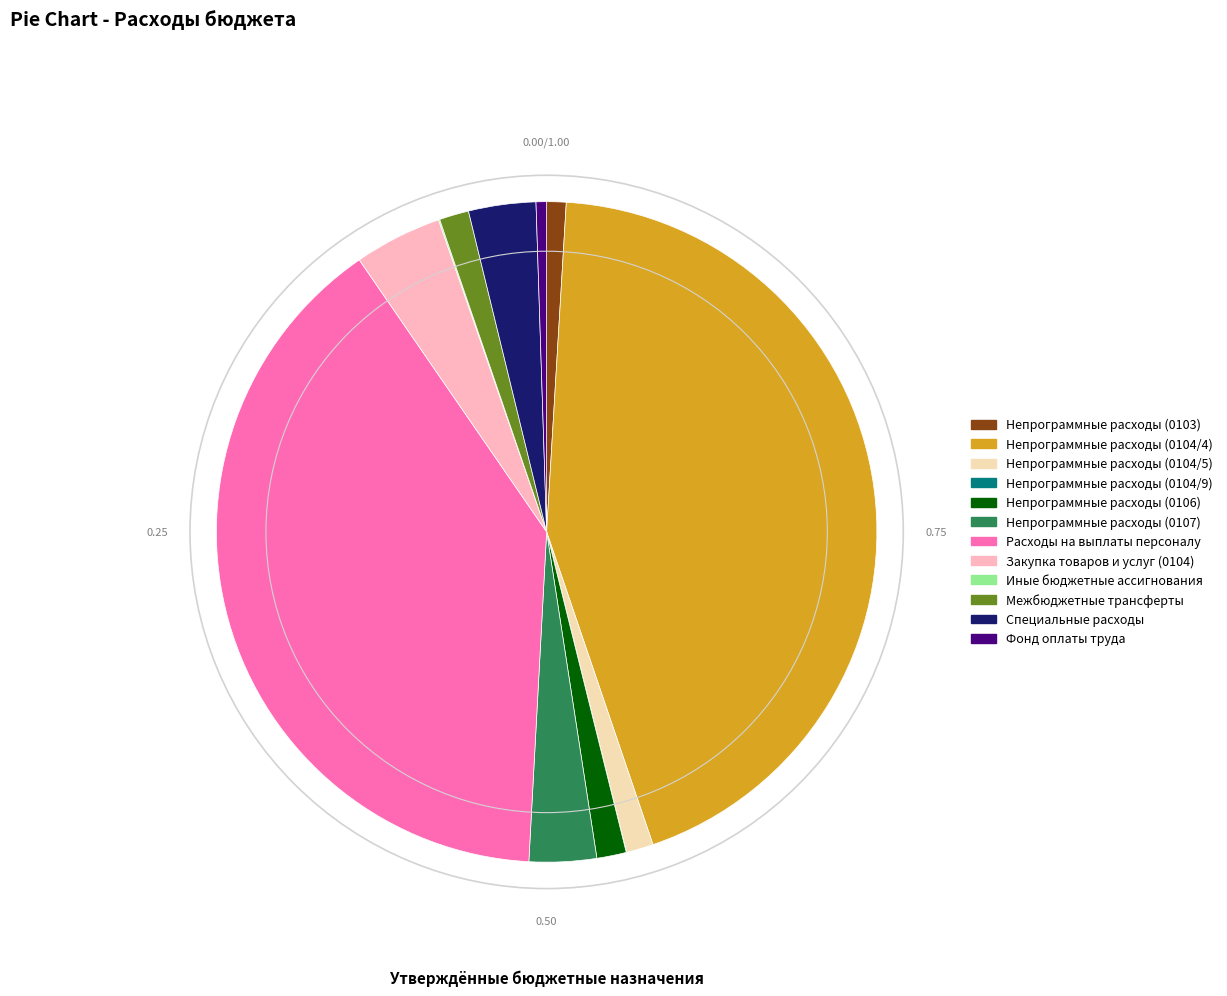

Does Закупка товаров и услуг (0104) represent more than half of the total?

No